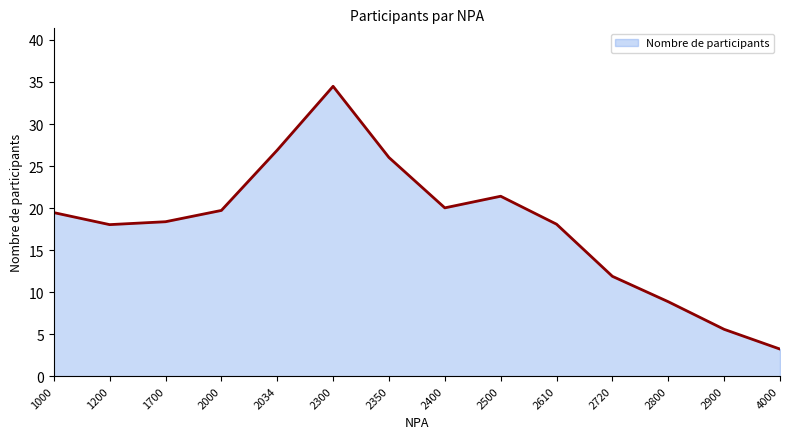

Between 4000 and 2900, which is larger?

2900